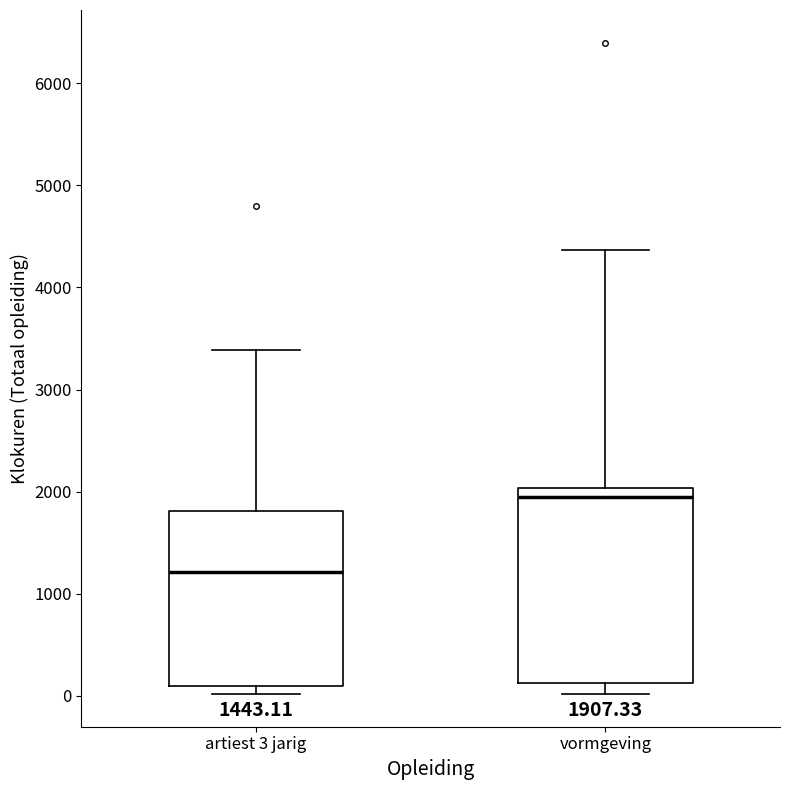

Which box is the tallest, from its lower edge to its upper edge?

vormgeving